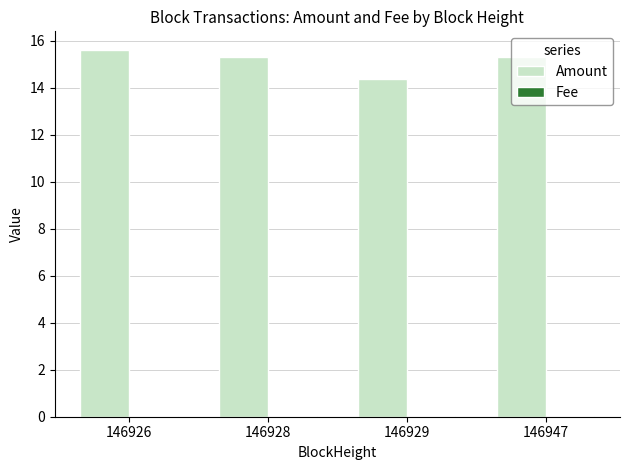

Are the bars horizontal?

No